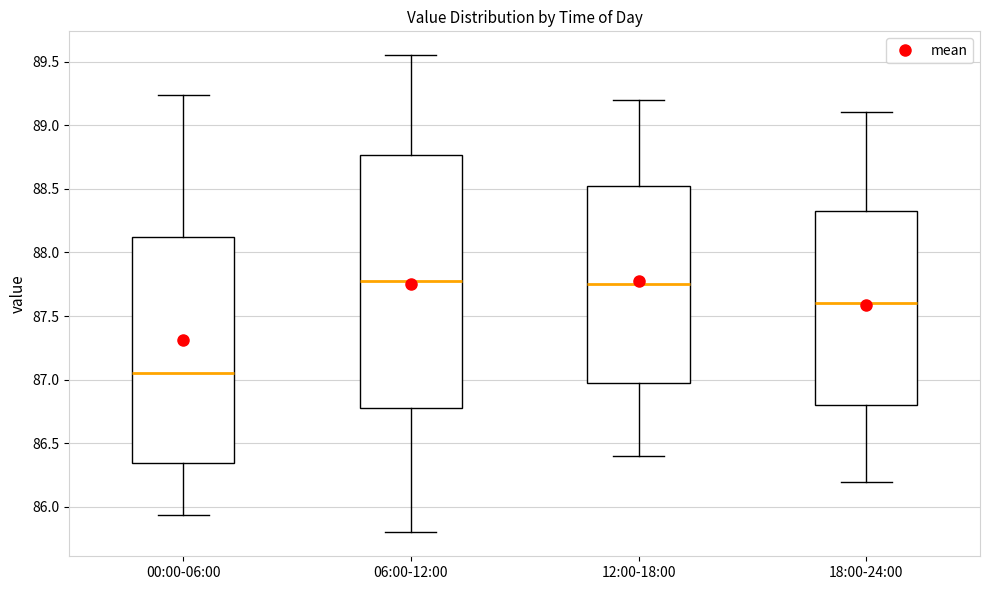

Which box is the tallest, from its lower edge to its upper edge?

06:00-12:00